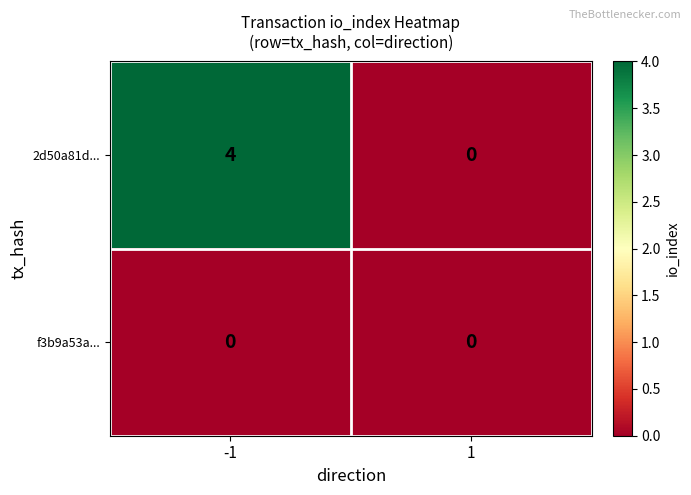

Count the number of data series in this chart.

2